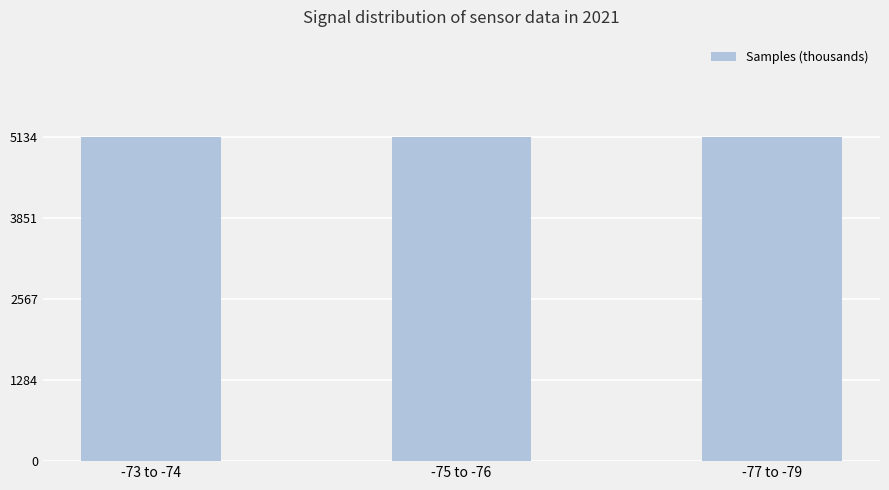

Where does the data first go above 5133?

-75 to -76